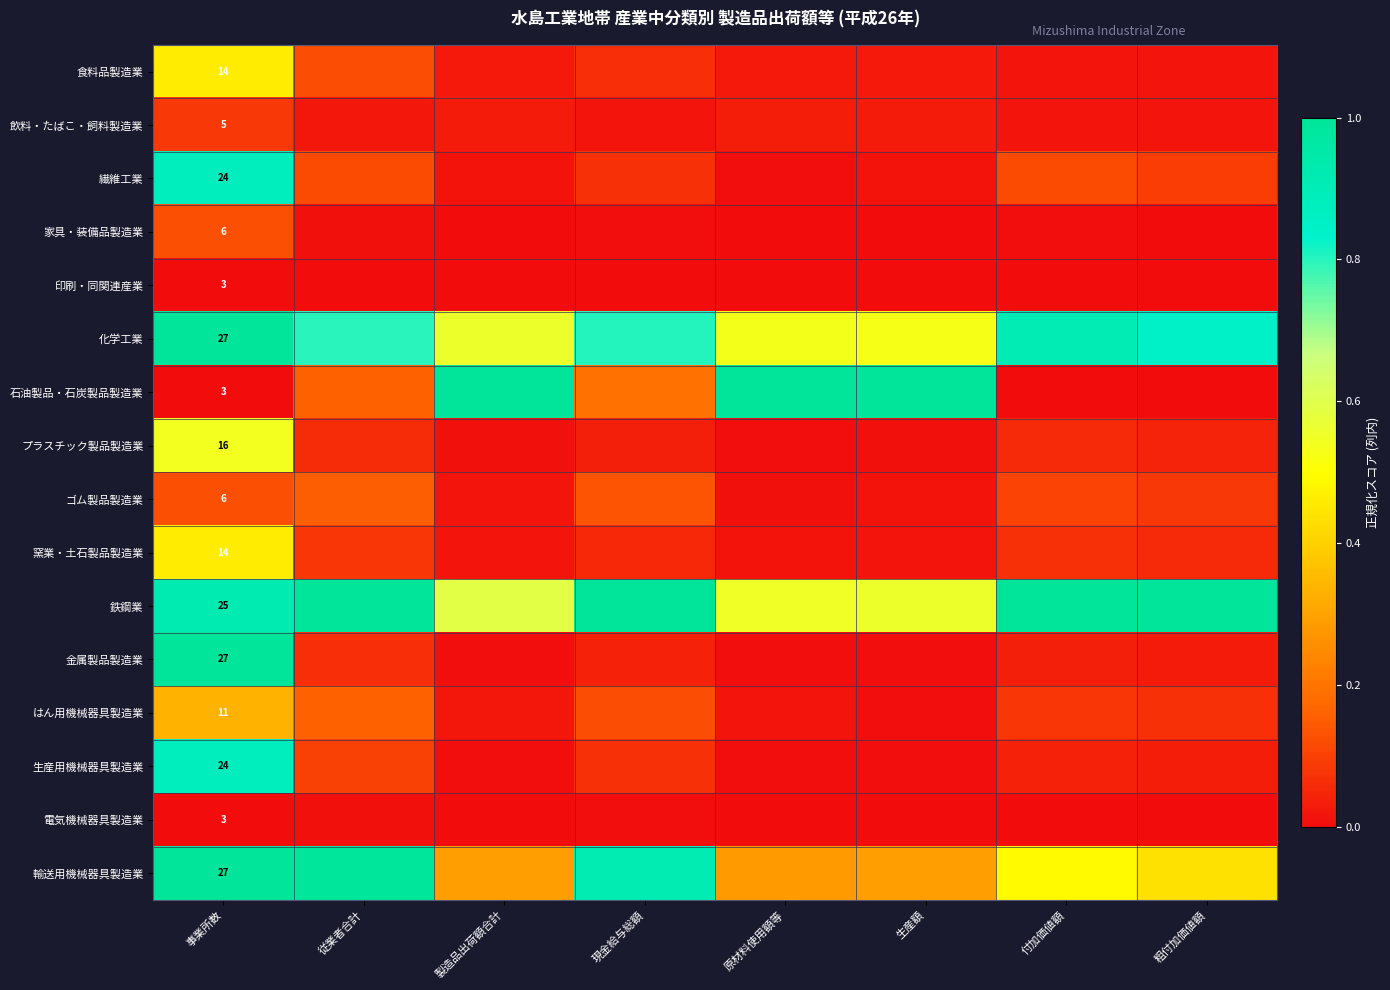

Rank the series by their maximum value, from lowest to highest.

印刷・同関連産業, 電気機械器具製造業, 飲料・たばこ・飼料製造業, 家具・装備品製造業, ゴム製品製造業, はん用機械器具製造業, 食料品製造業, 窯業・土石製品製造業, プラスチック製品製造業, 繊維工業, 生産用機械器具製造業, 化学工業, 石油製品・石炭製品製造業, 鉄鋼業, 金属製品製造業, 輸送用機械器具製造業